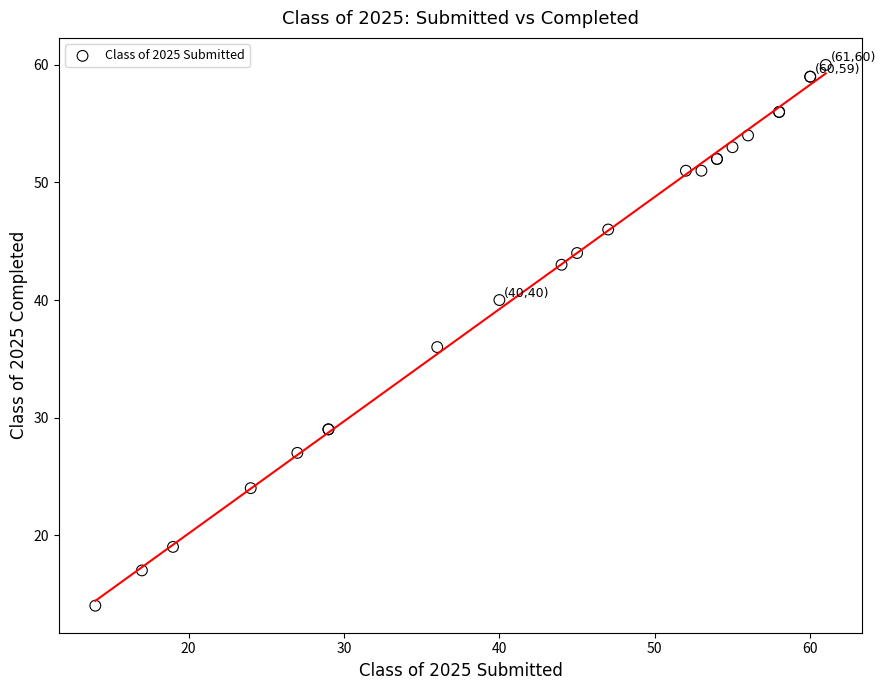

What Y value in the scatter plot is closest to 37?

36